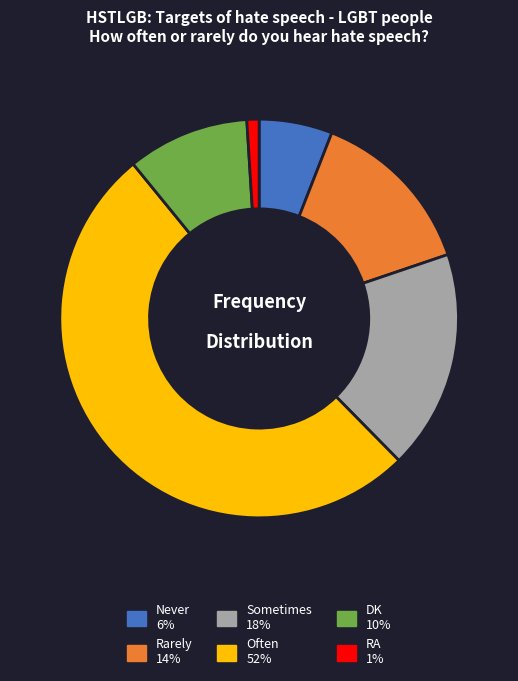

Is there any slice that represents more than half of the pie?

Yes